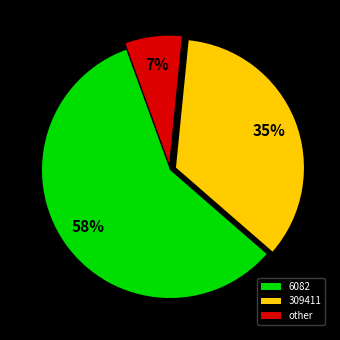

Rank the categories by value from lowest to highest.

other, 309411, 6082